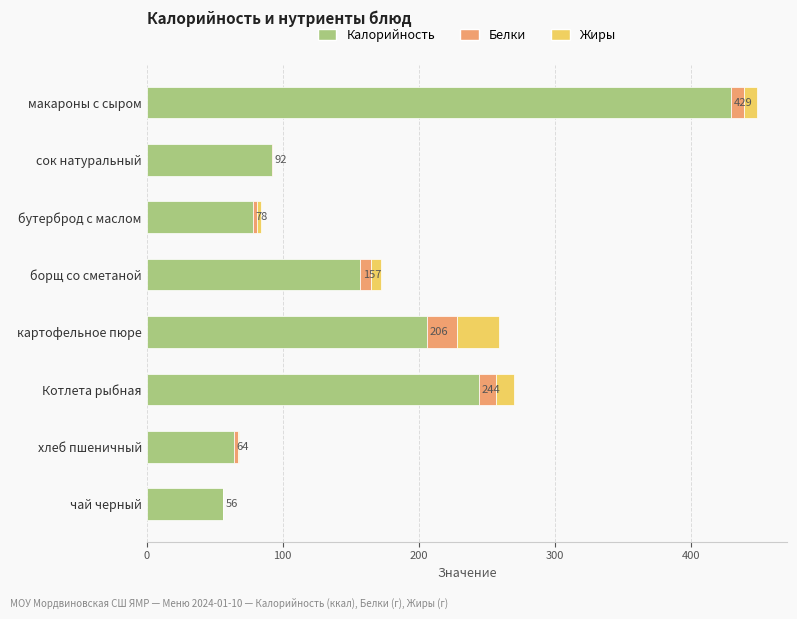

What is the highest value of the Калорийность series?

429